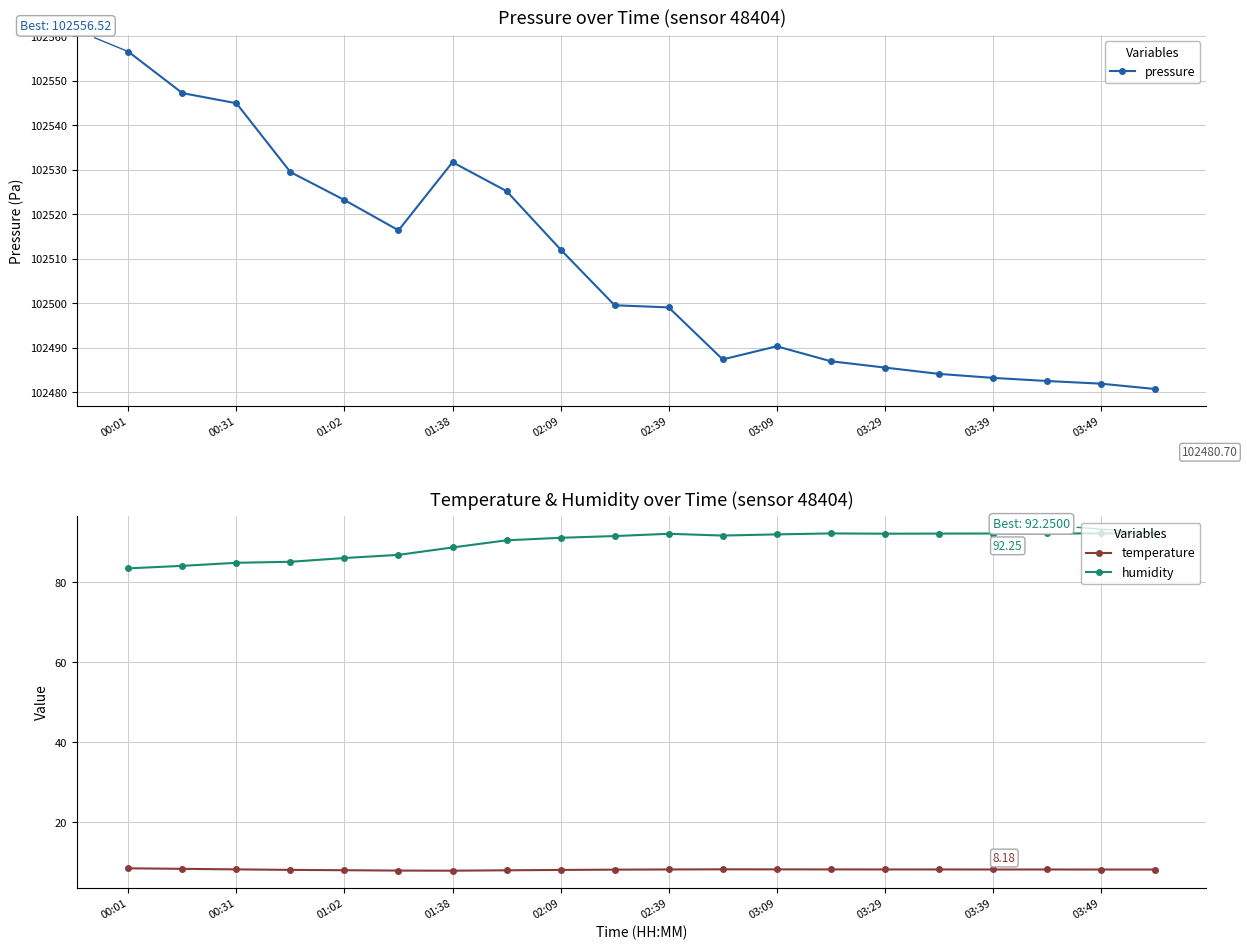

True or false: temperature and humidity cross at least once.

False